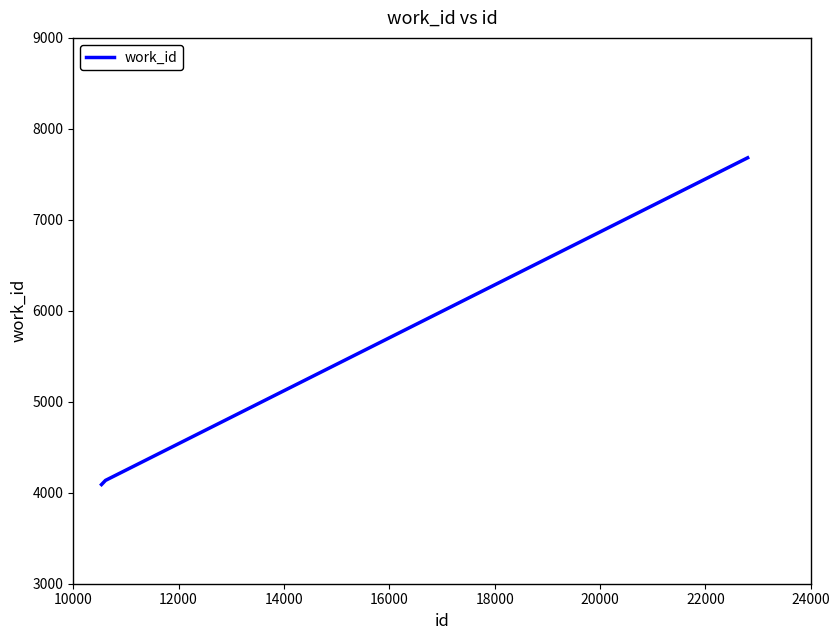

What is the difference between the maximum and minimum values?

3592